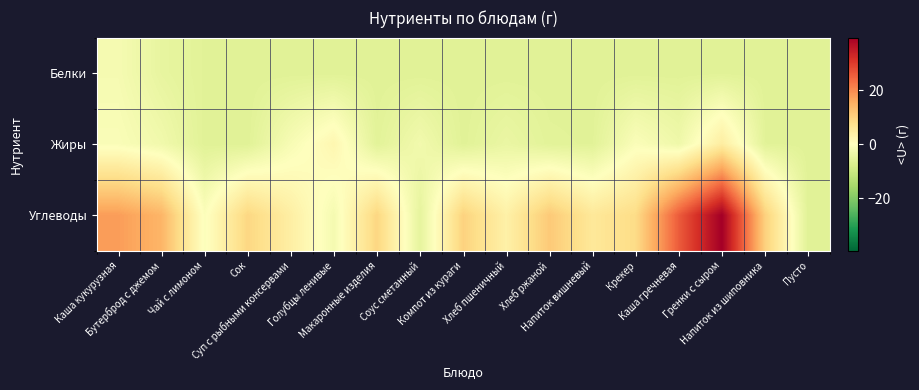

Which series has the largest range (max minus min)?

Углеводы